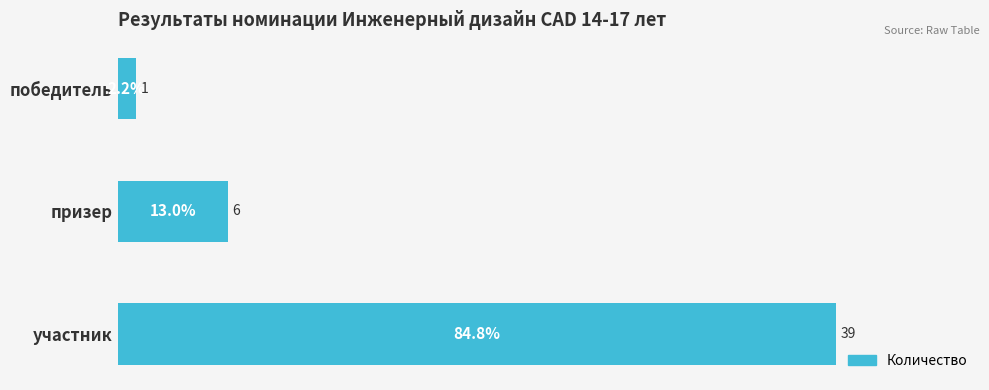

Rank the categories by value from lowest to highest.

победитель, призер, участник